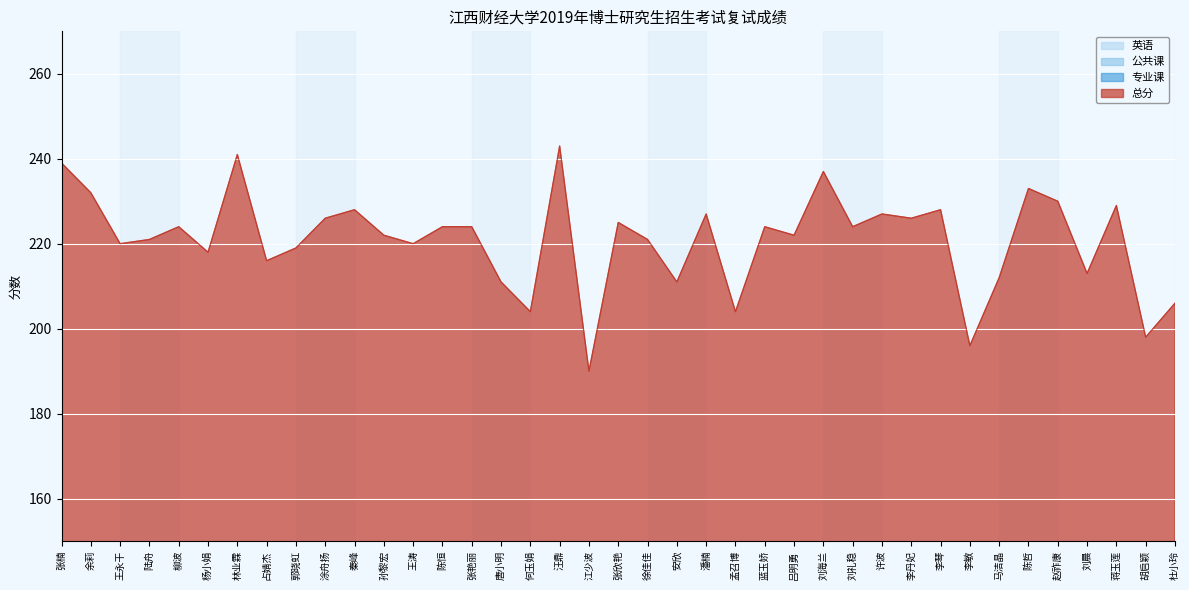

True or false: 公共课 has a value of 28 at 张欣艳.

False